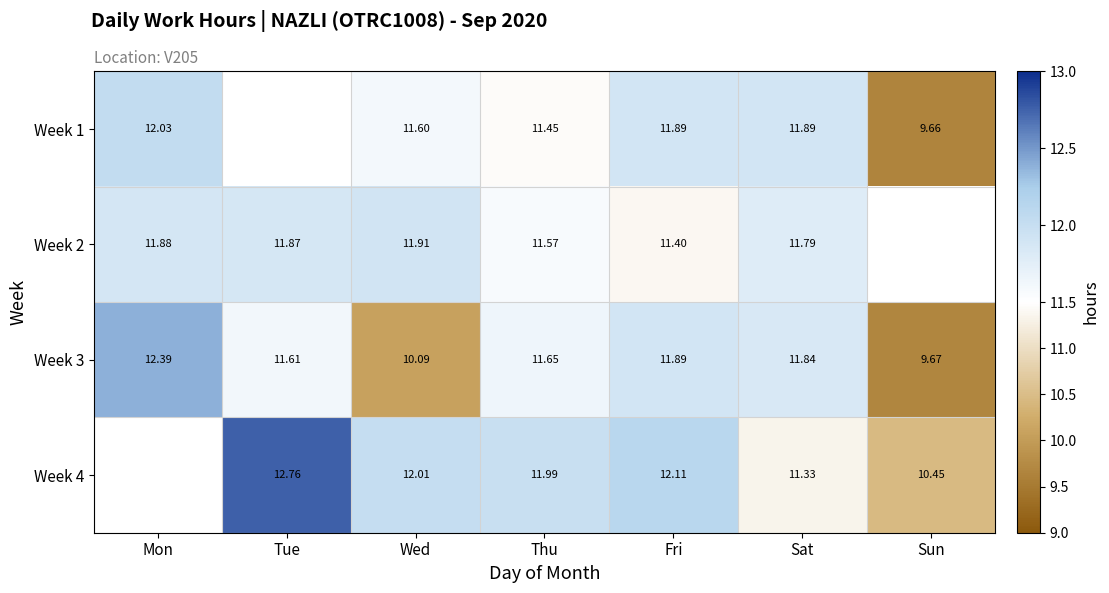

Is the value of Week 3 at Fri greater than the value of Week 4 at Sun?

Yes